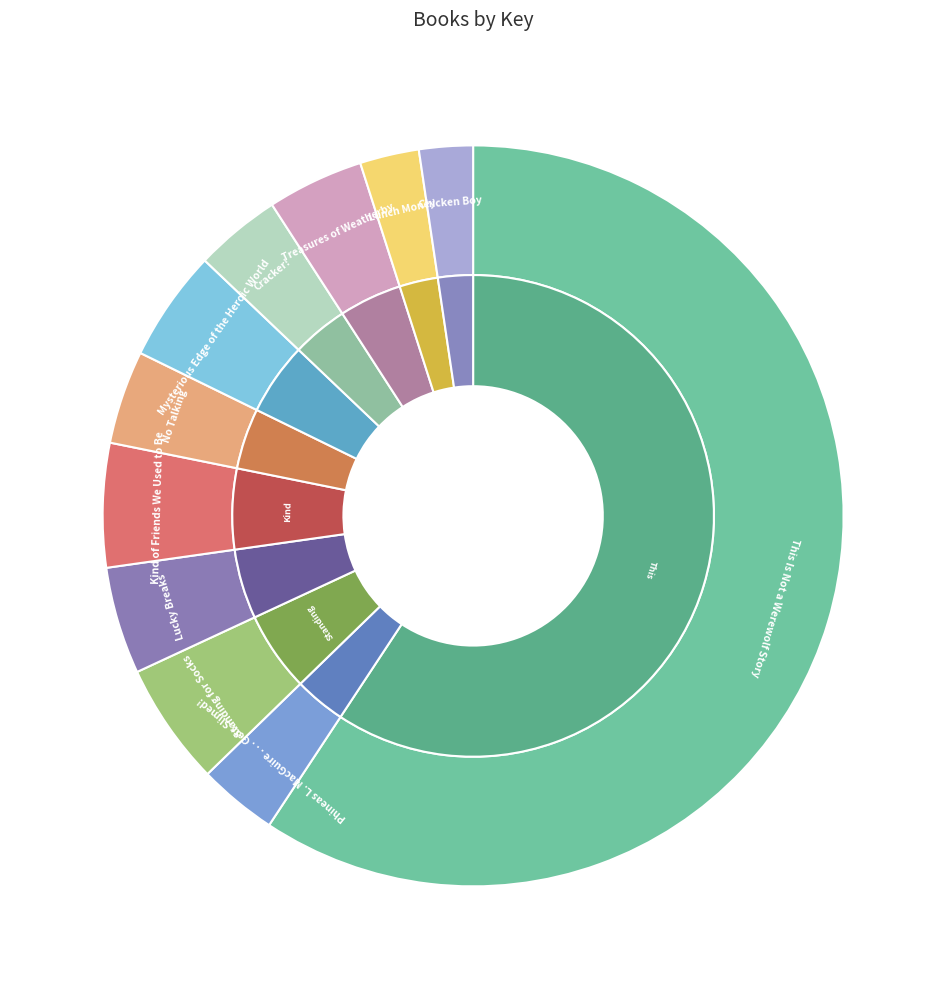

What portion of the pie excludes This Is Not a Werewolf Story?

40.7%